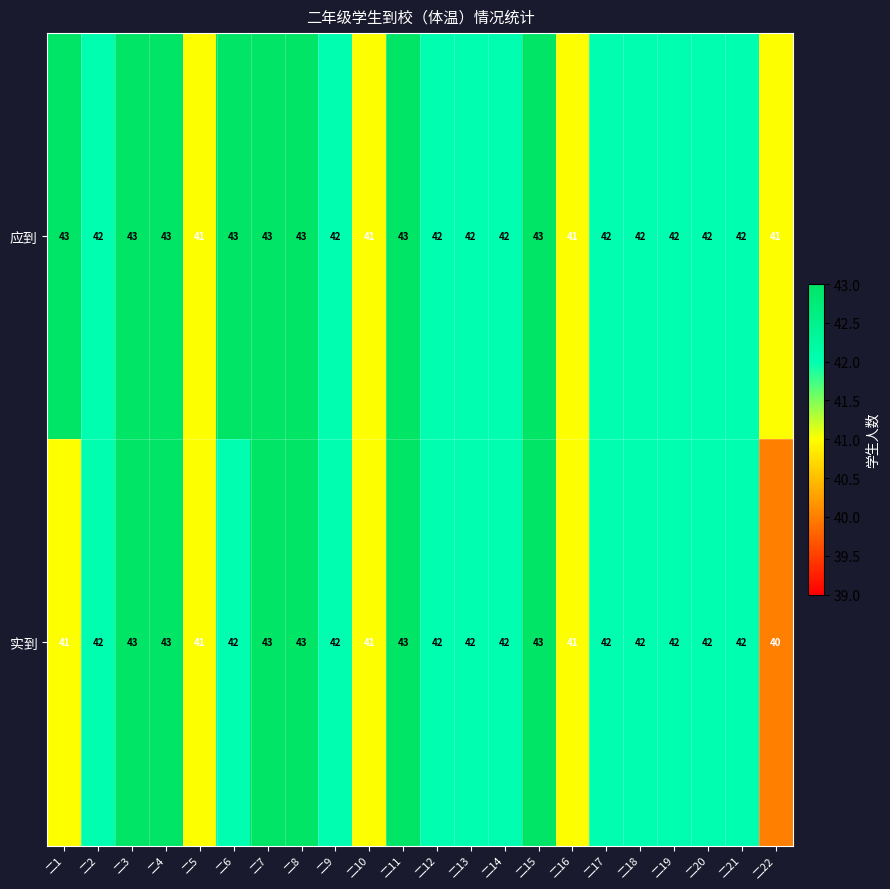

The 实到 series shows 23 at 二7. True or false?

False